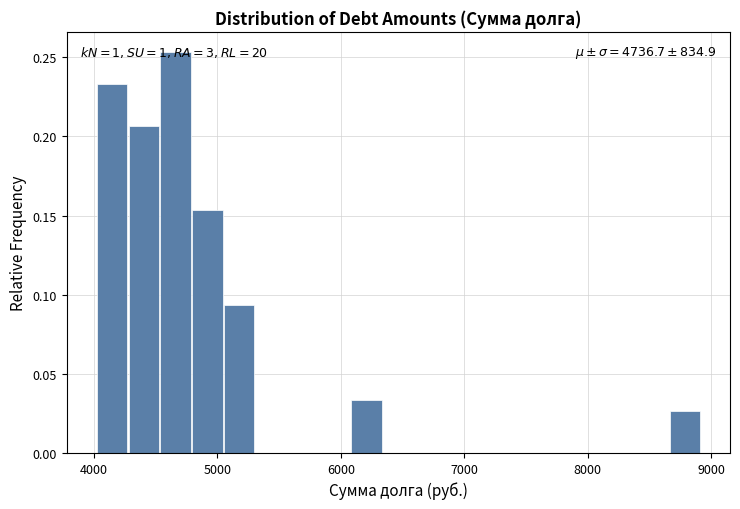

Around what value on the x-axis is the tallest bar? Give the approximate position of its centre, as read against the axis.

4700